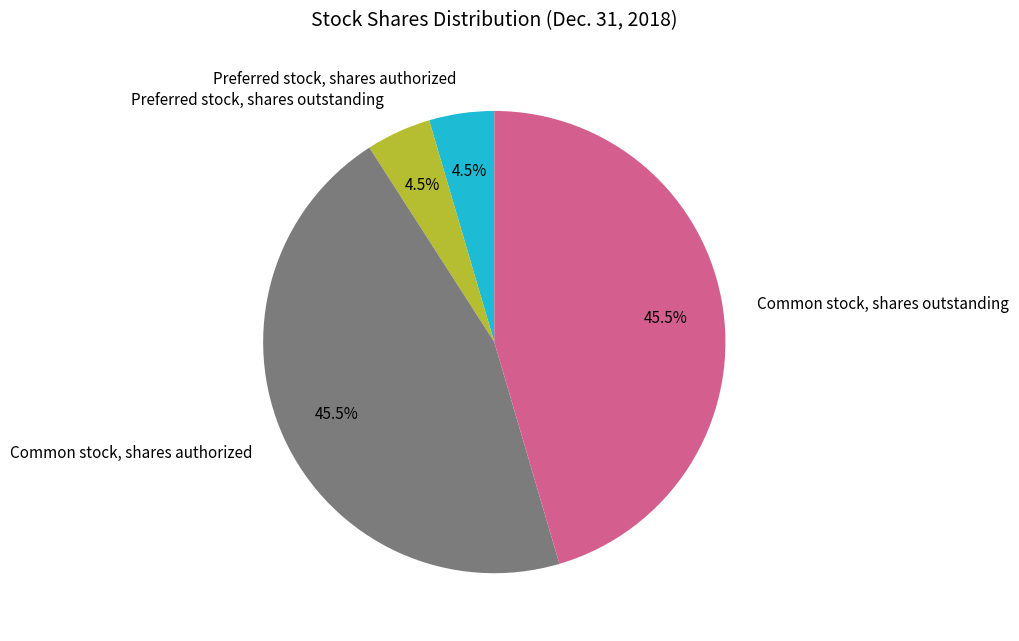

To the nearest percent, what is the average slice percentage?

25%